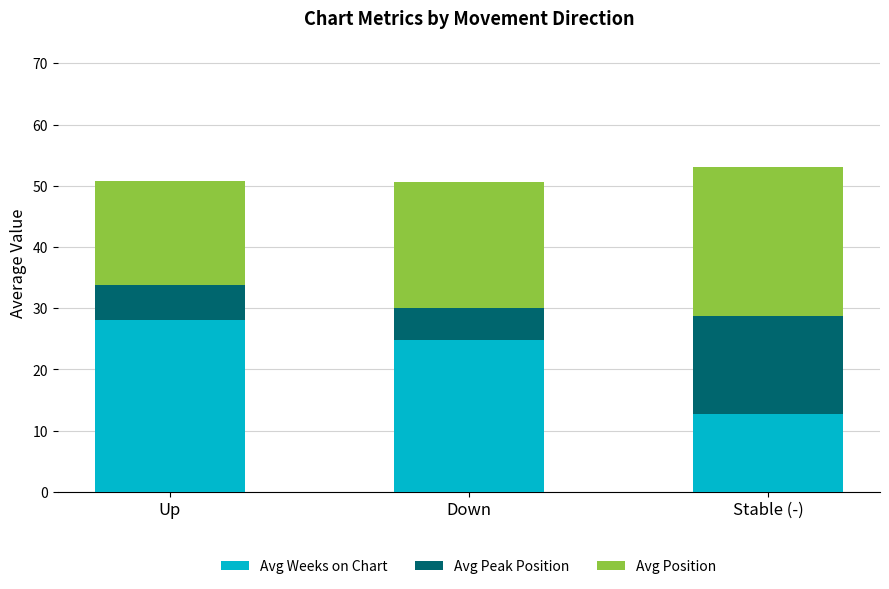

At which label does Avg Weeks on Chart reach its minimum?

Stable (-)